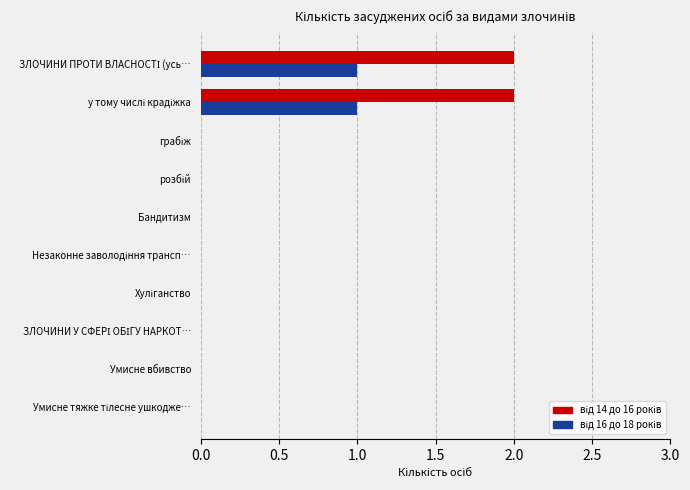

List the series in order of their overall mean, highest first.

від 14 до 16 років, від 16 до 18 років